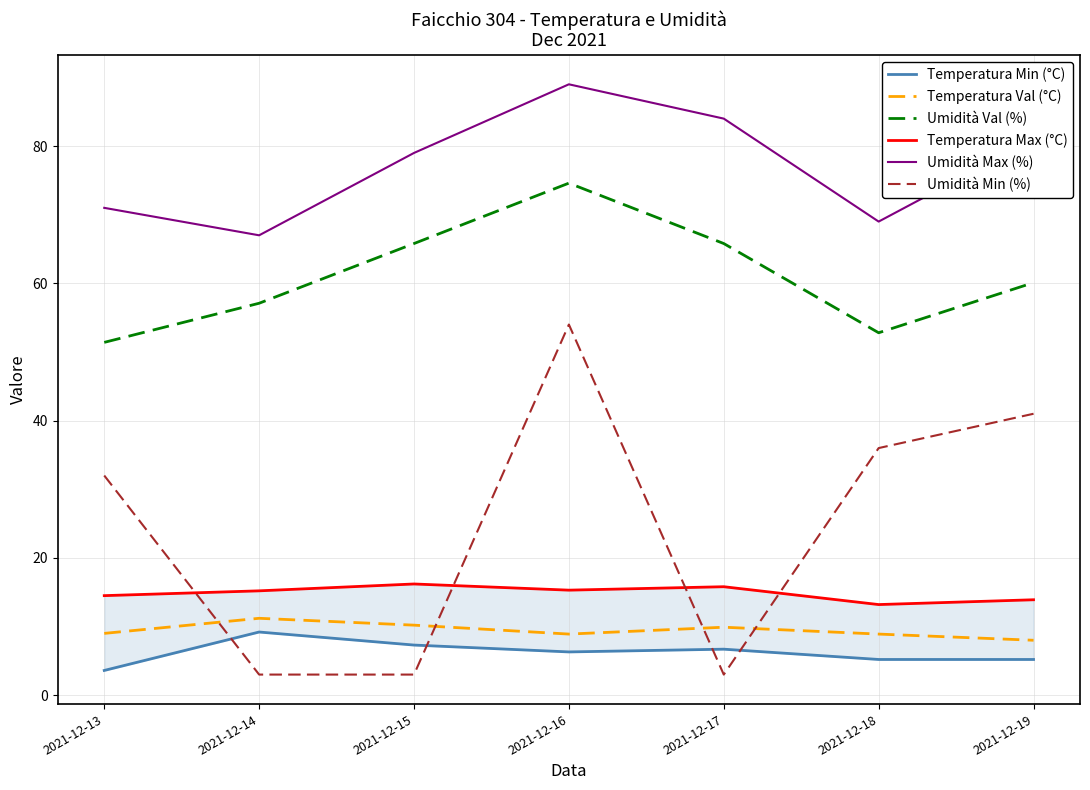

Which label corresponds to the largest value in the chart?

2021-12-16